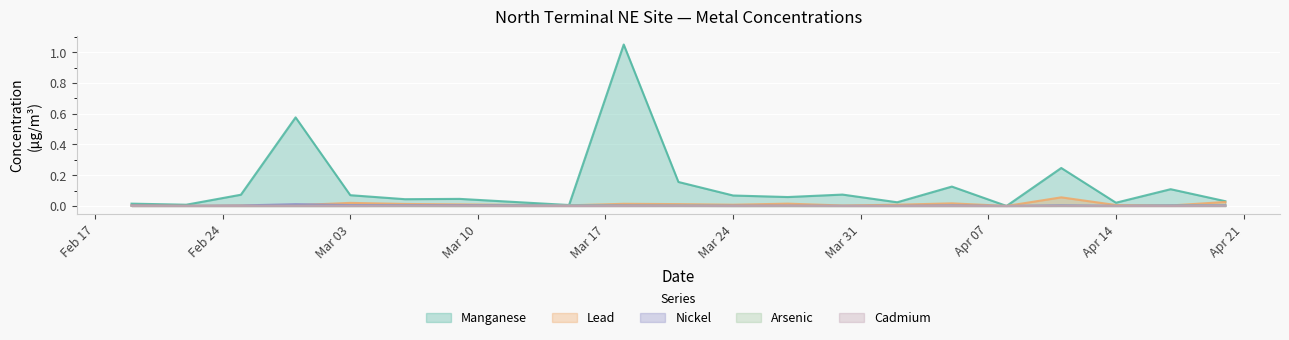

How many distinct data groups are displayed?

5